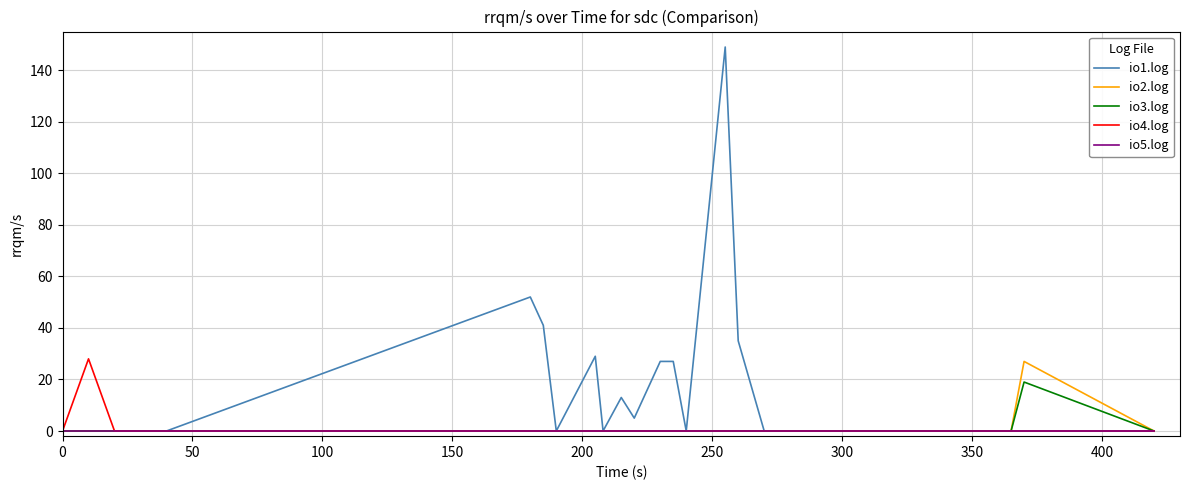

Reading right to left, transcribe all the data shown in this chart.

io1.log: 0	0	0	0	0	0	0	0	0	35	149	0	27	27	5	13	0	29	0	41	52	0	0	0	0	0
io2.log: 0	27	0	0	0	0	0	0	0	0	0	0	0	0	0	0	0	0	0	0	0	0	0	0	0	0
io3.log: 0	19	0	0	0	0	0	0	0	0	0	0	0	0	0	0	0	0	0	0	0	0	0	0	0	0
io4.log: 0	0	0	0	0	0	0	0	0	0	0	0	0	0	0	0	0	0	0	0	0	0	0	0	28	0
io5.log: 0	0	0	0	0	0	0	0	0	0	0	0	0	0	0	0	0	0	0	0	0	0	0	0	0	0